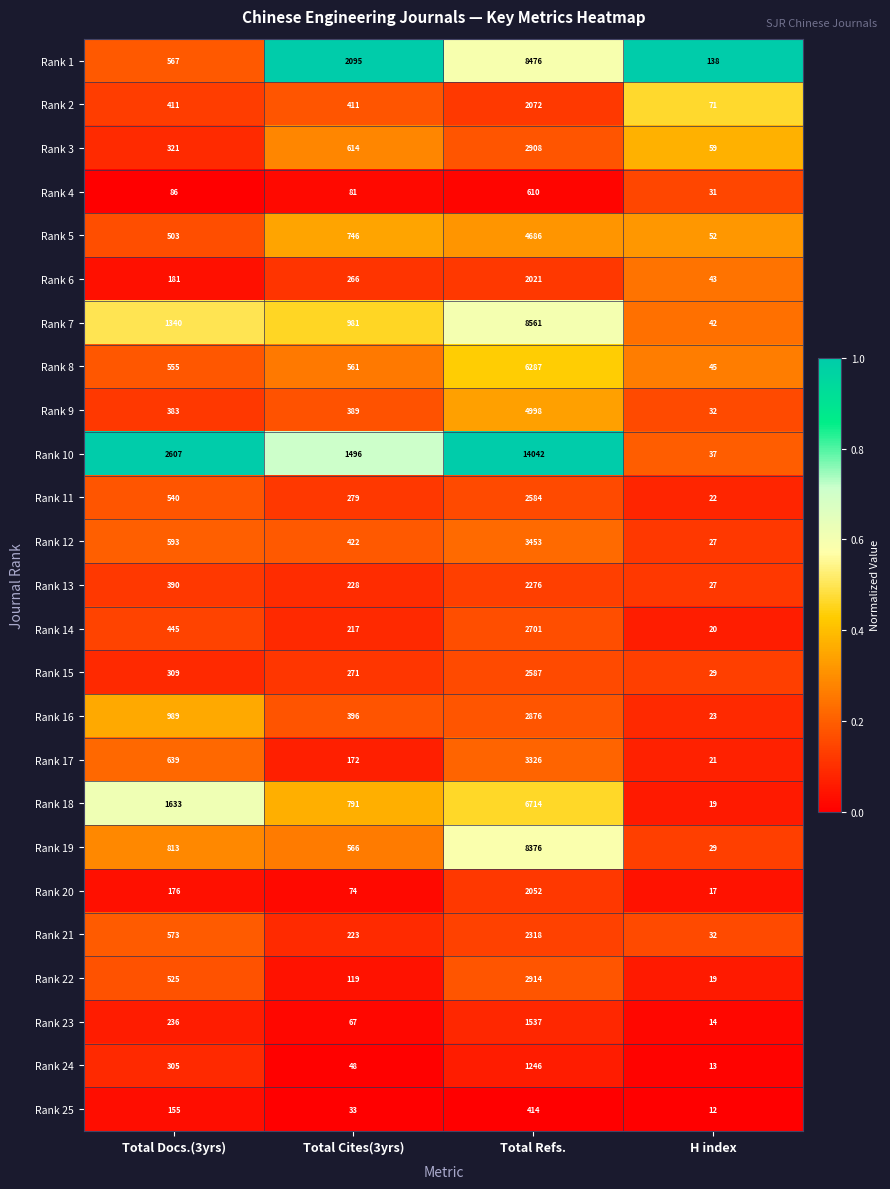

What is the greatest value displayed?

14042